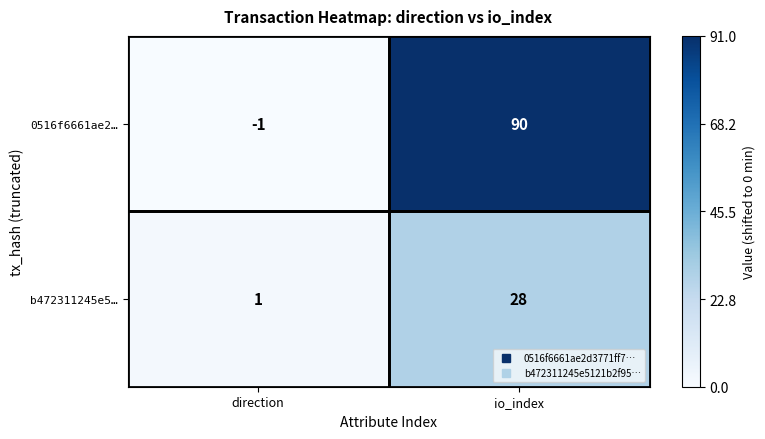

Between direction and io_index, which series saw the biggest shift?

0516f6661ae2…